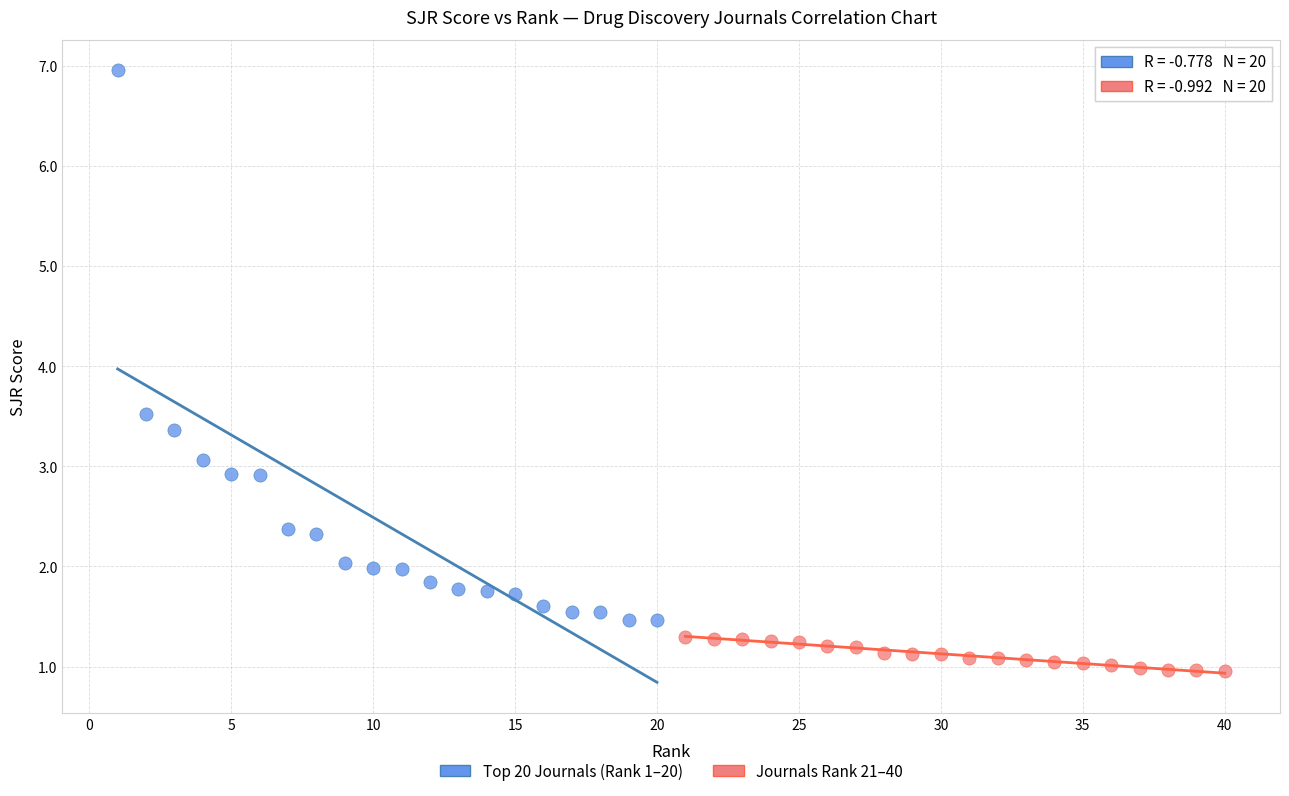

Which series has the widest spread of Y values?

Top 20 Journals (Rank 1–20)